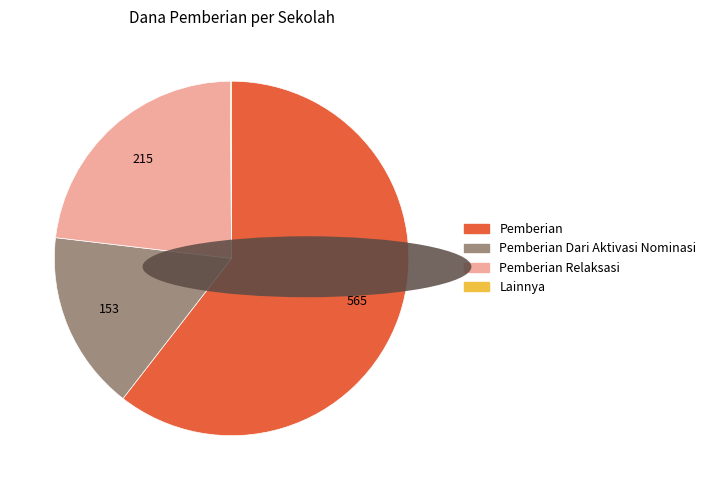

What is the largest slice in the pie chart?

Pemberian